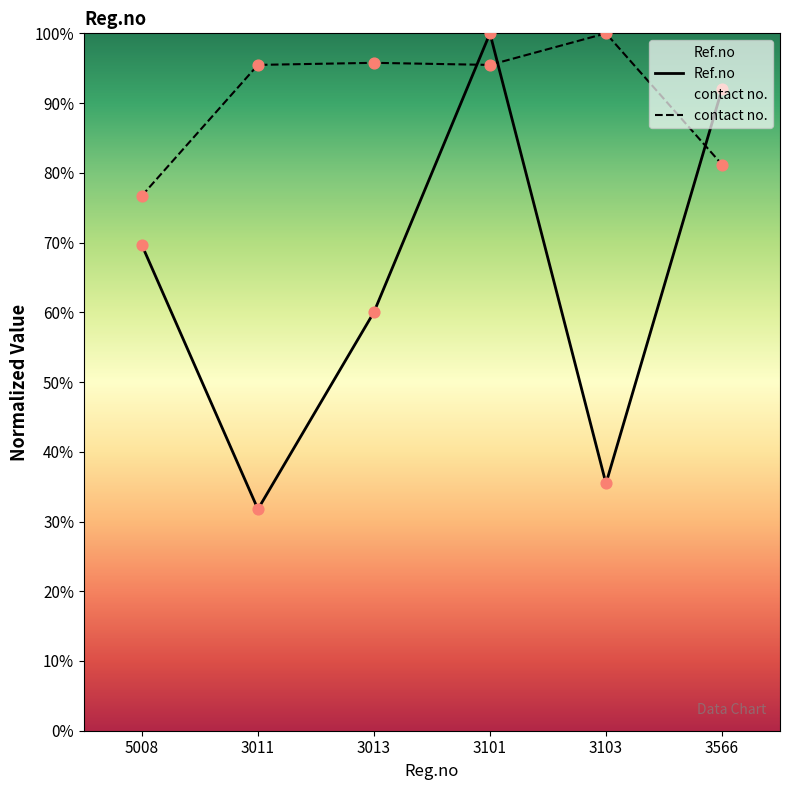

Which series contains the highest Y value?

Ref.no